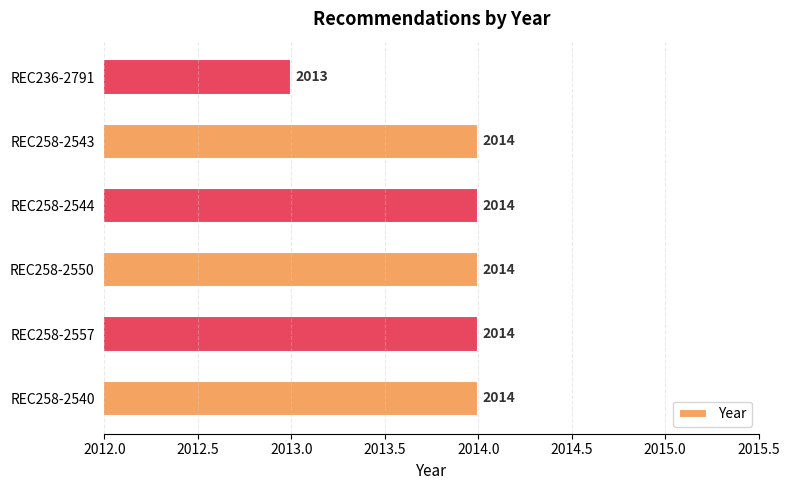

Which category has the lowest value across all series?

REC236-2791